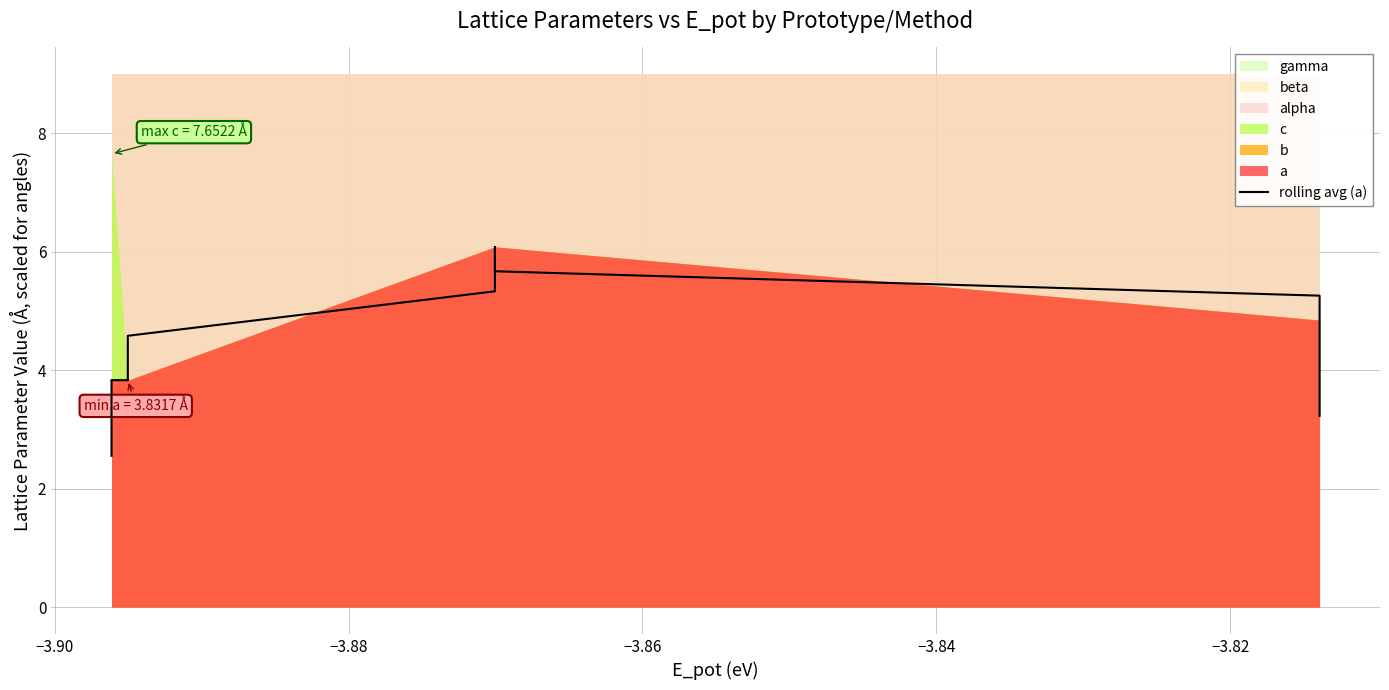

What is the maximum value for rolling avg (a)?

6.1